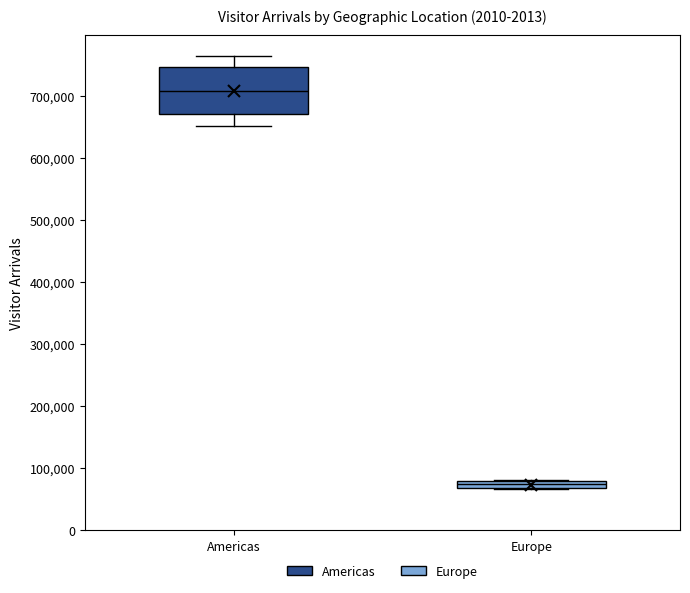

Where is the lower edge of the box for Europe on the y-axis? The values are not printed on the chart, so give them approximately, as read against the axis.

70000